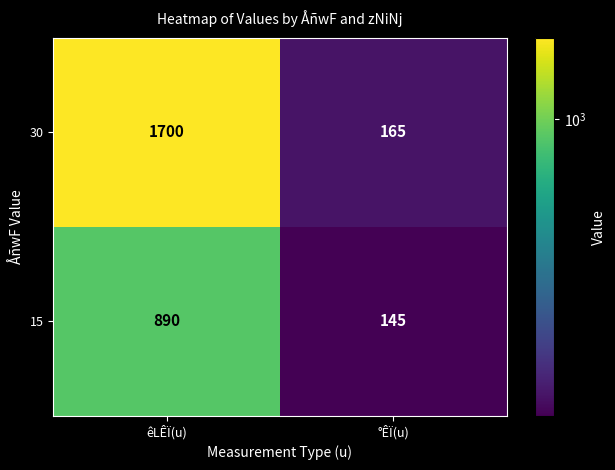

What is the smallest value displayed?

145